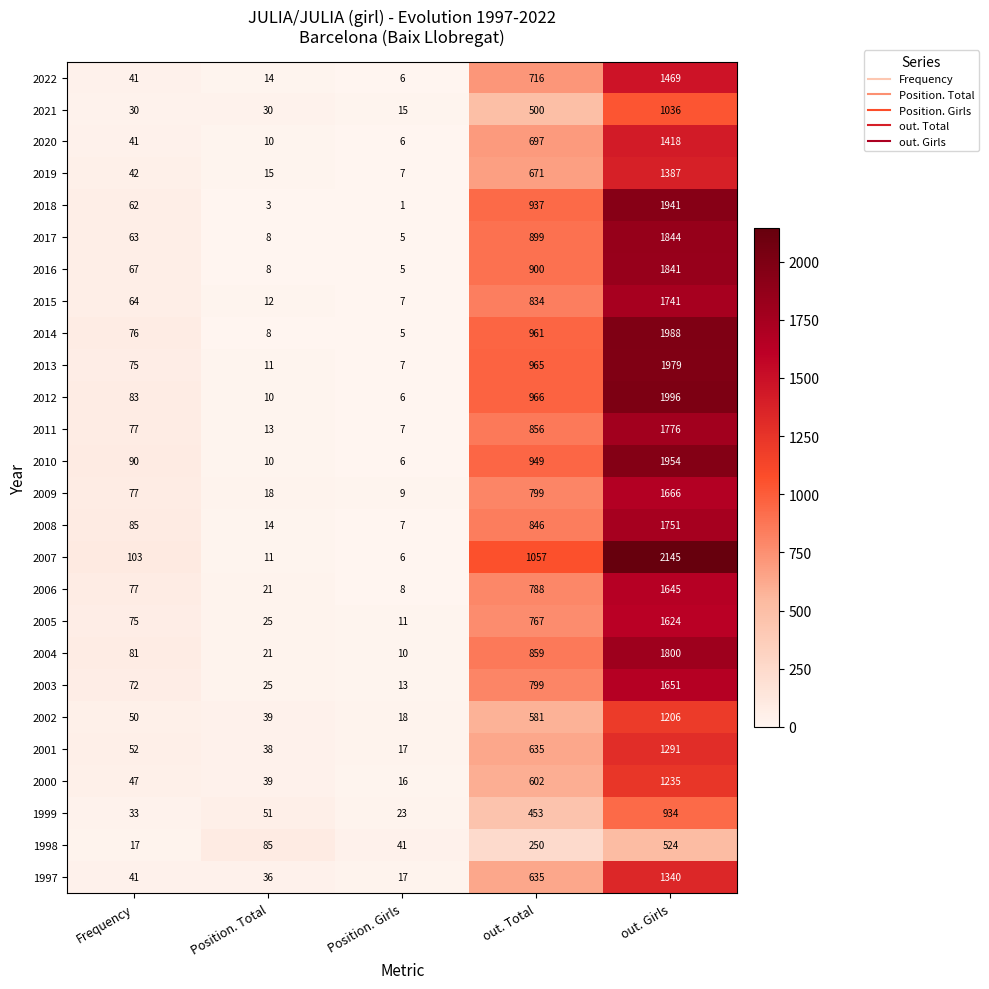

List the series in order of their peak value, highest first.

2007, 2012, 2014, 2013, 2010, 2018, 2017, 2016, 2004, 2011, 2008, 2015, 2009, 2003, 2006, 2005, 2022, 2020, 2019, 1997, 2001, 2000, 2002, 2021, 1999, 1998